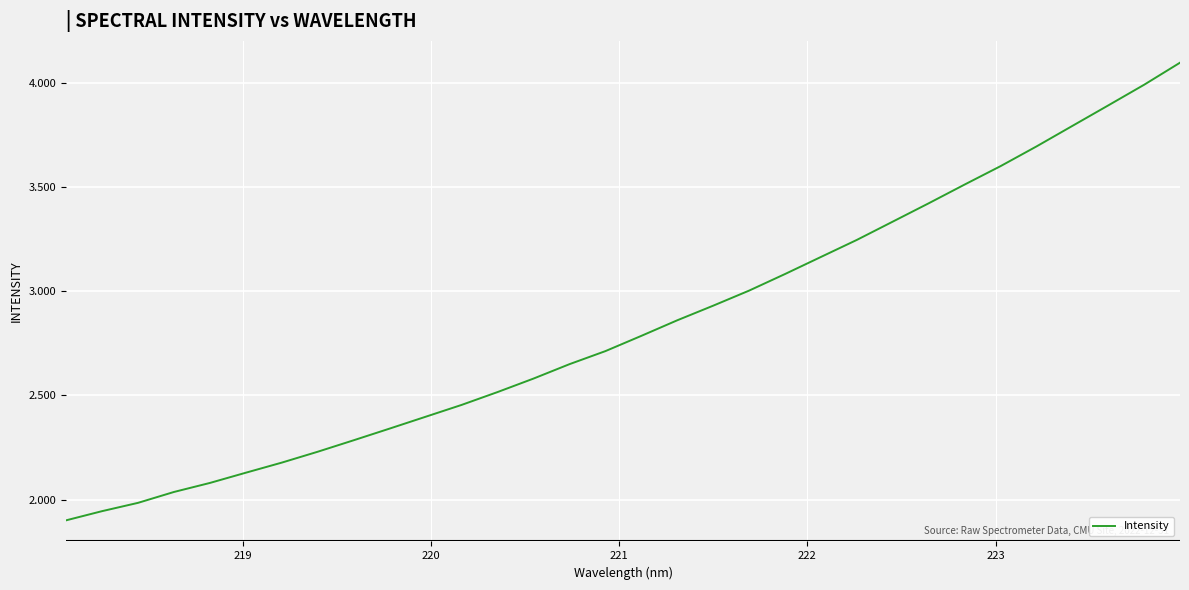

What is the difference between the second highest and minimum values?

2088.5